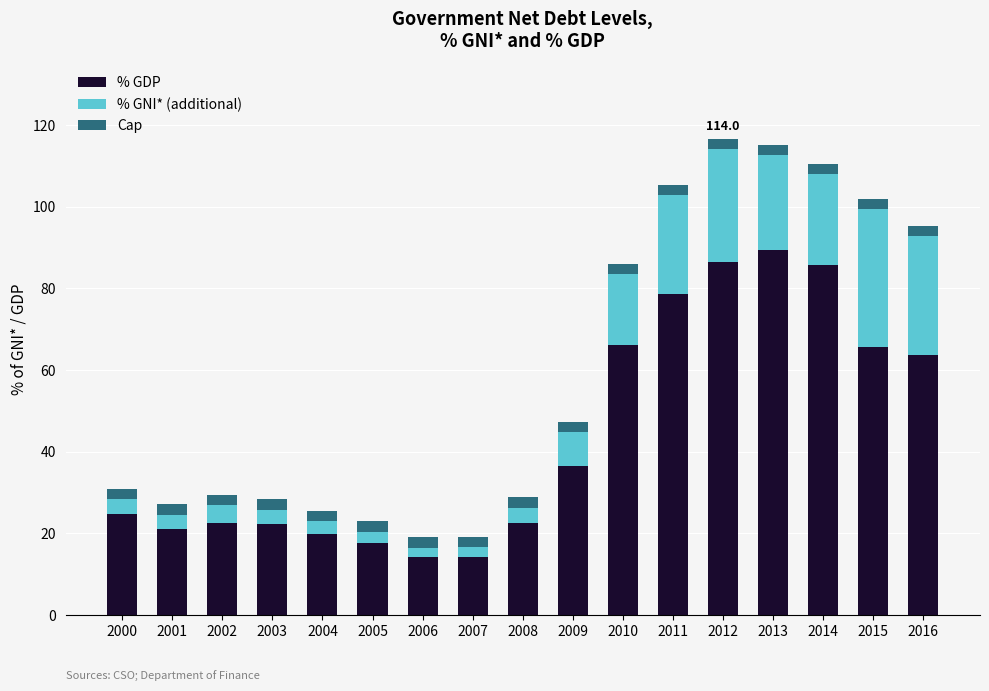

Are the bars horizontal?

No